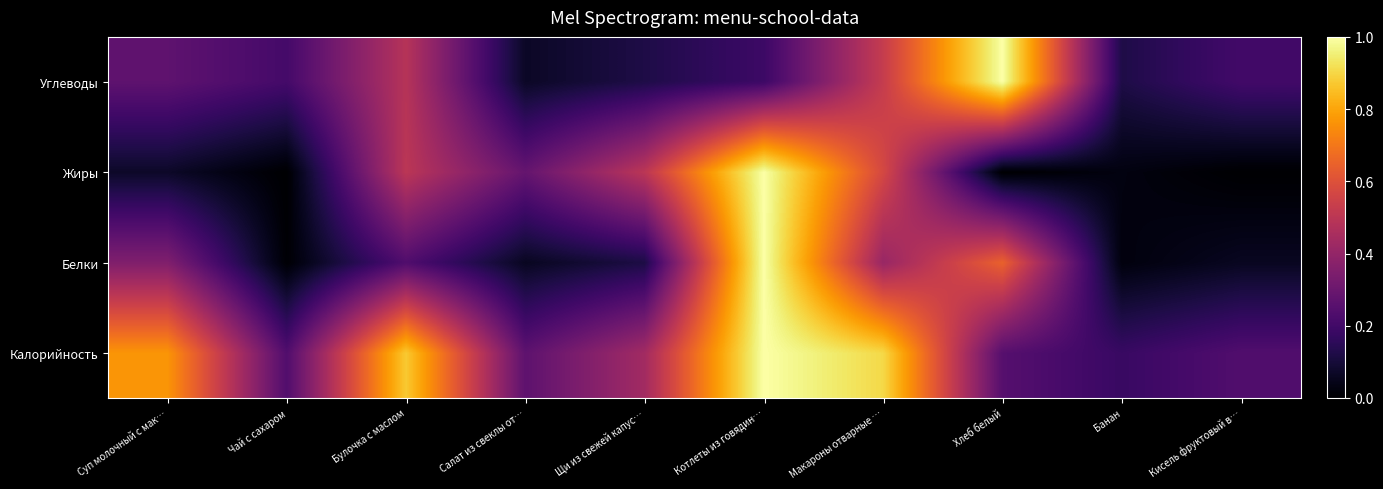

Which has a higher value, Щи из свежей капус… or Чай с сахаром?

Щи из свежей капус…